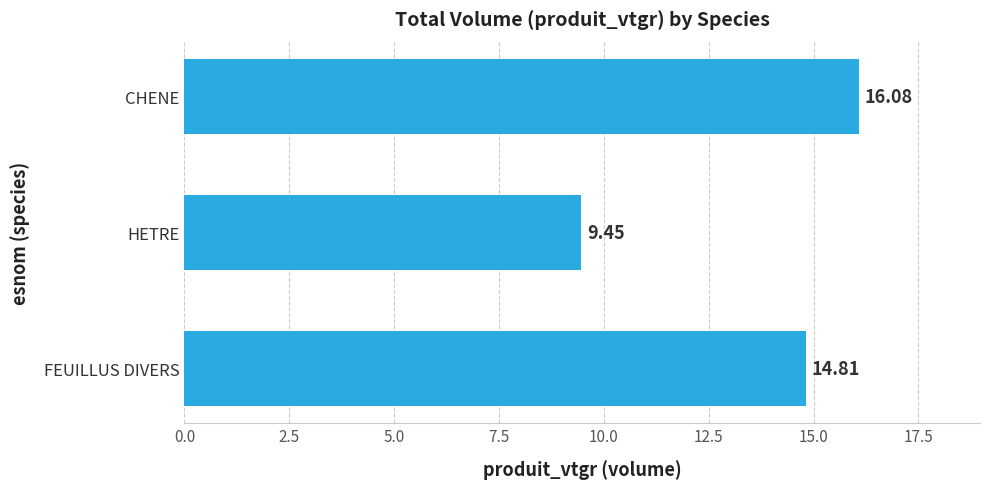

What is the sum of all values?

40.3